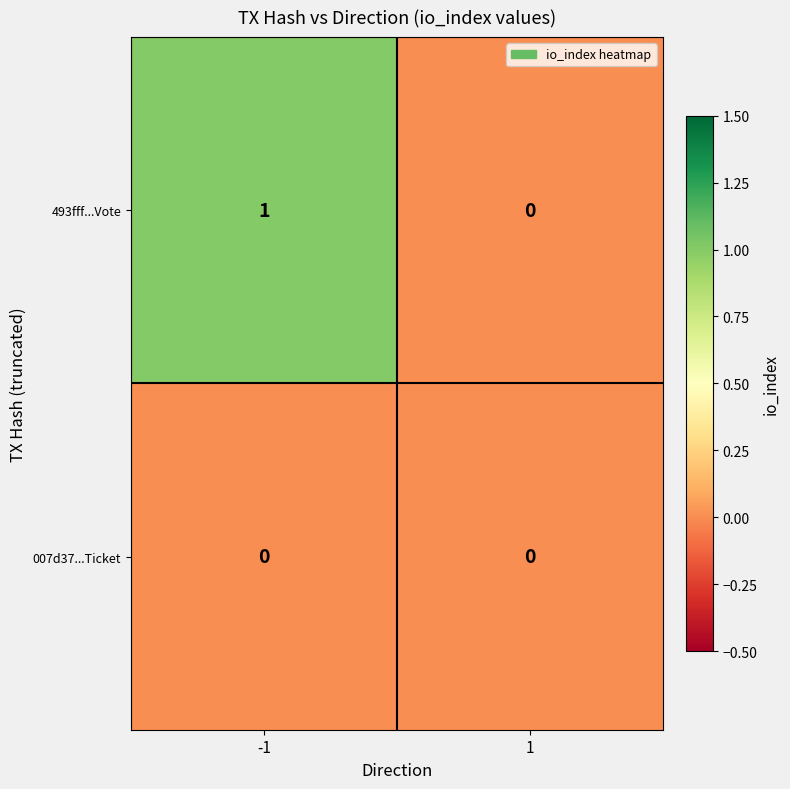

Rank the series at -1 from highest to lowest value.

493fff...Vote, 007d37...Ticket